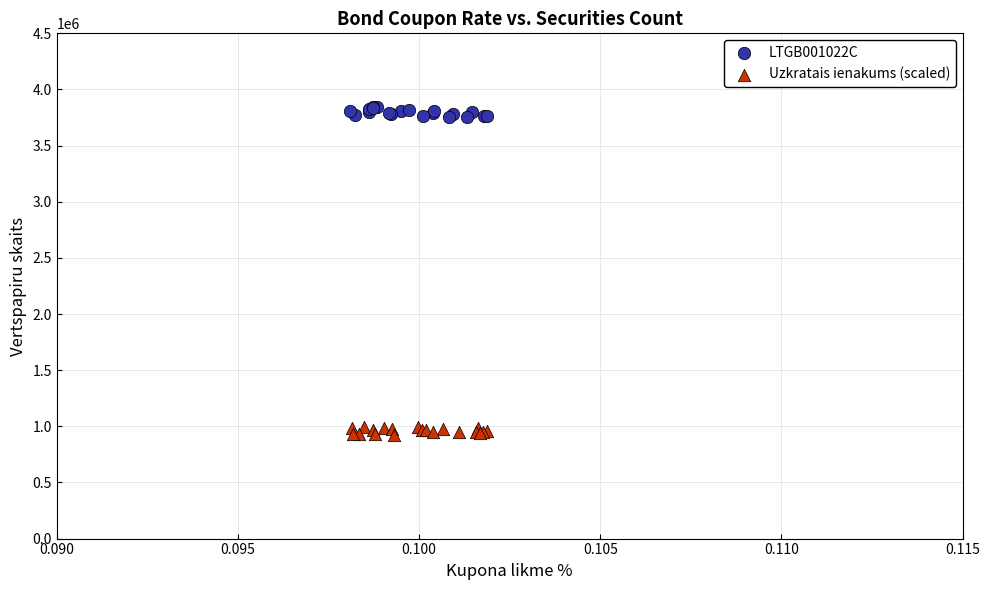

Which series has the largest Y range (max minus min)?

LTGB001022C